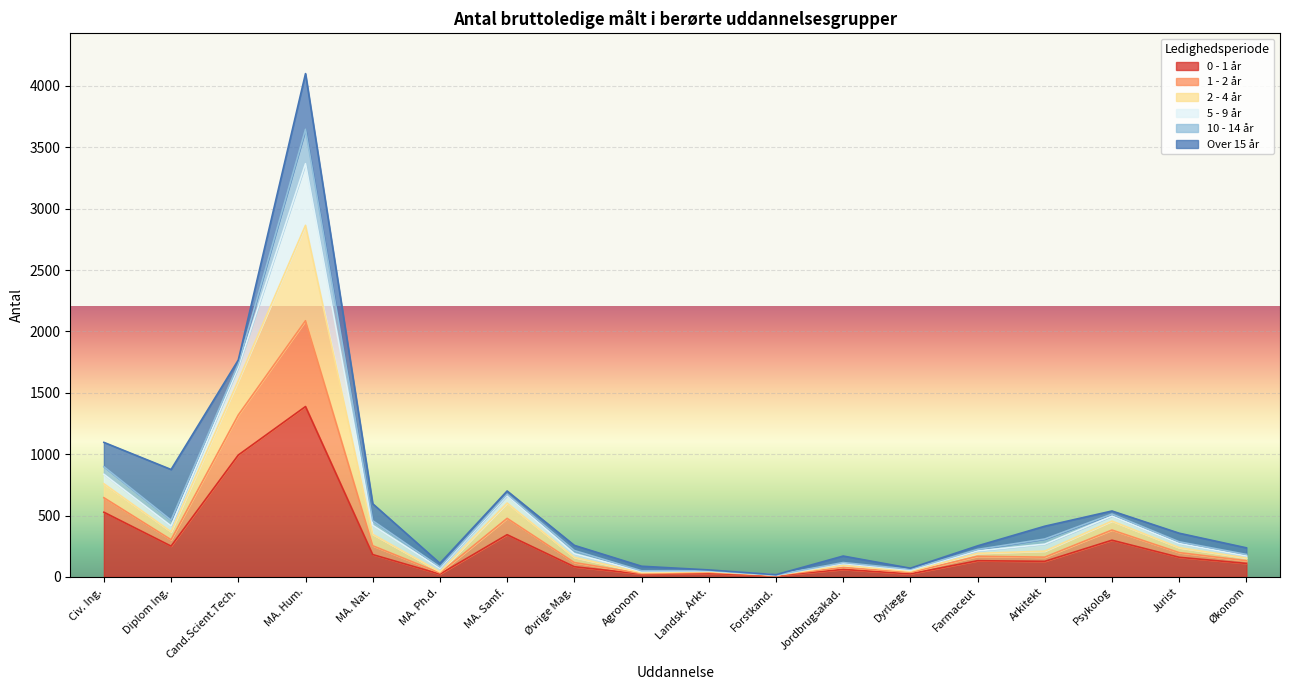

At which category is the sum across all series the highest?

MA. Hum.